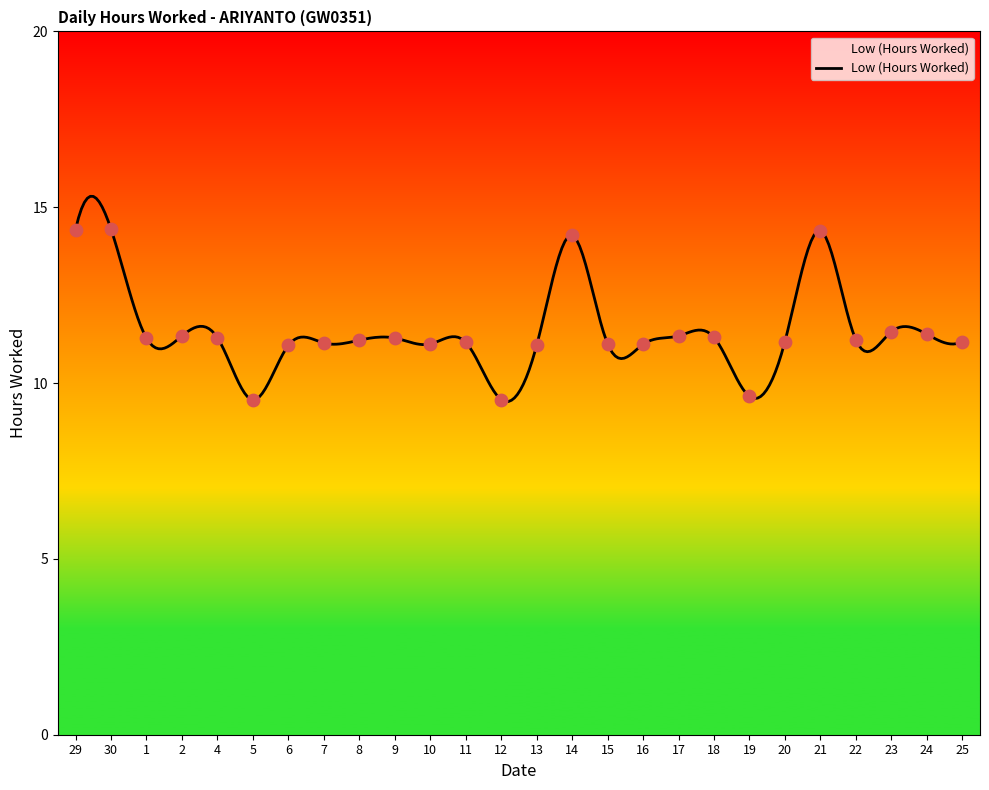

Which has a higher value, 9 or 14?

14